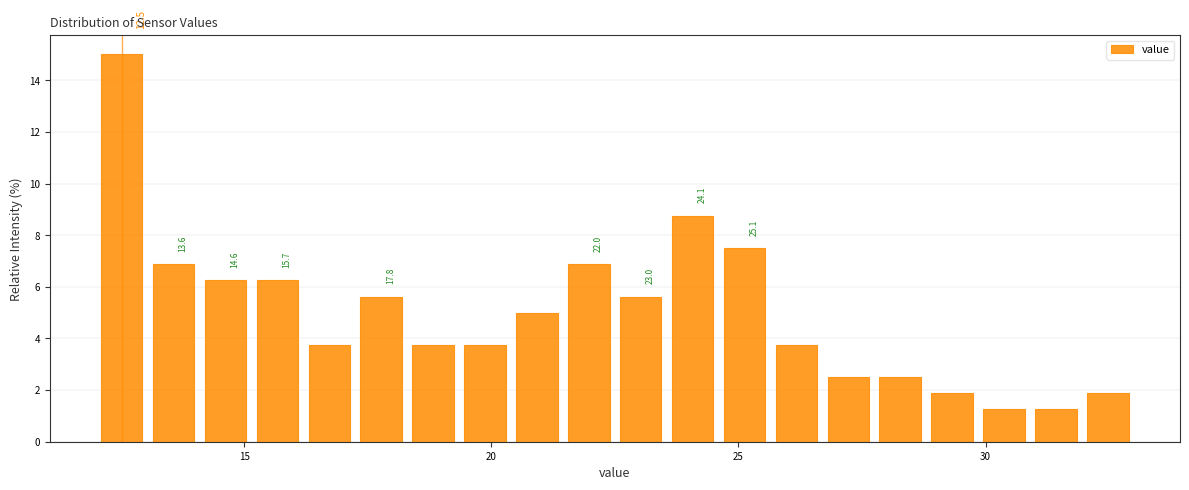

Read against the x-axis, roughly where is the centre of the tallest bar?

12.5